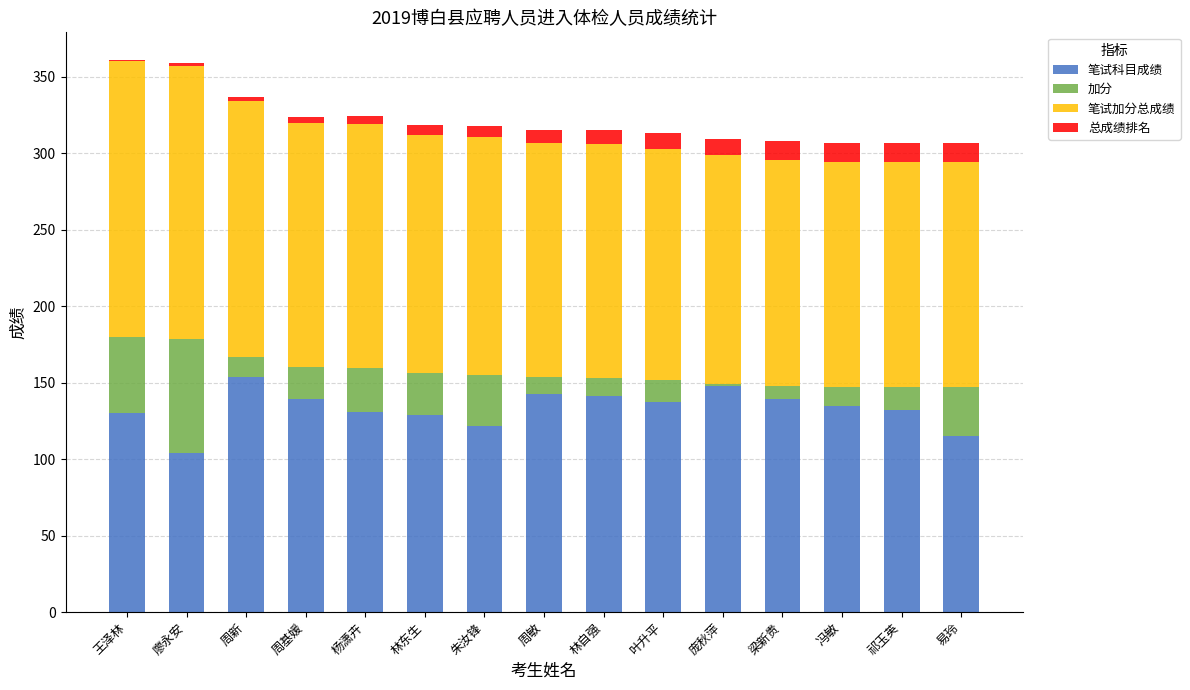

The 笔试科目成绩 series shows 220.3 at 林自强. True or false?

False